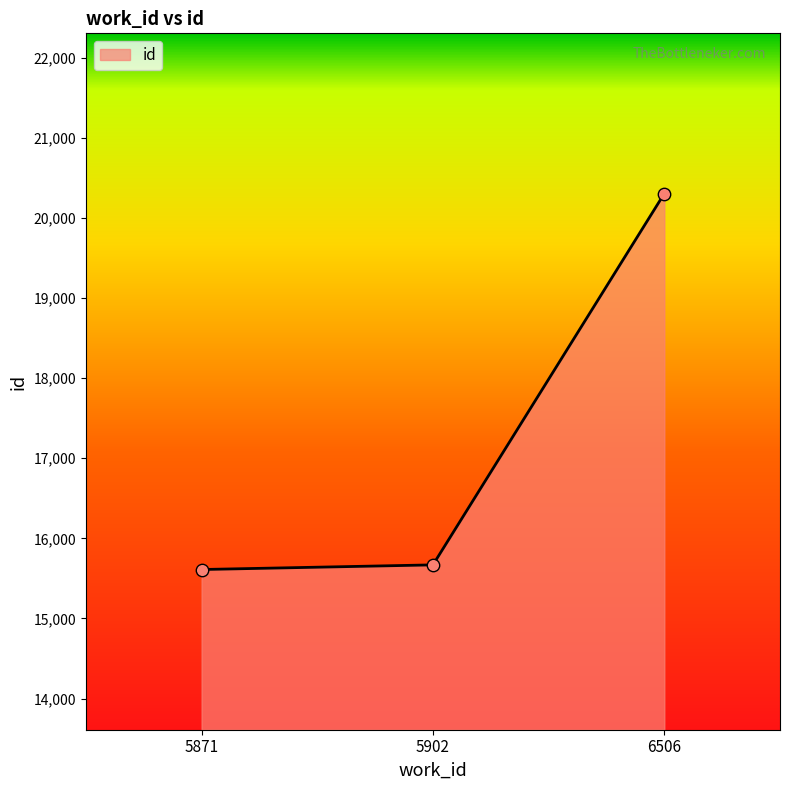

What is the change in value from 5871 to 5902?

+58